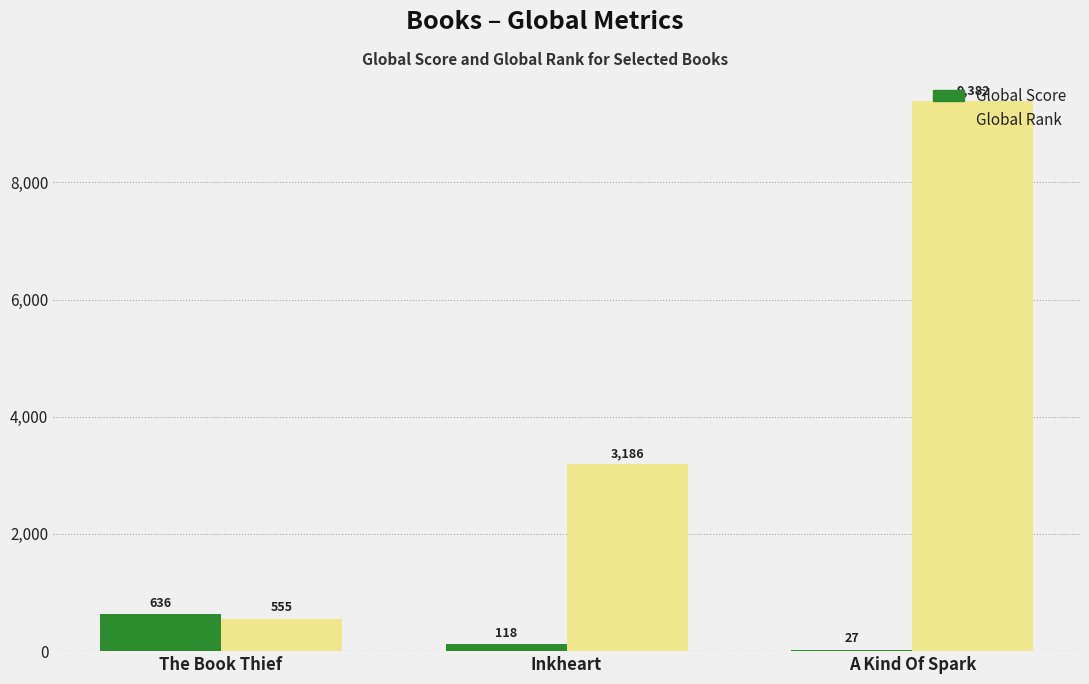

True or false: Global Rank has a value of 4498 at Inkheart.

False